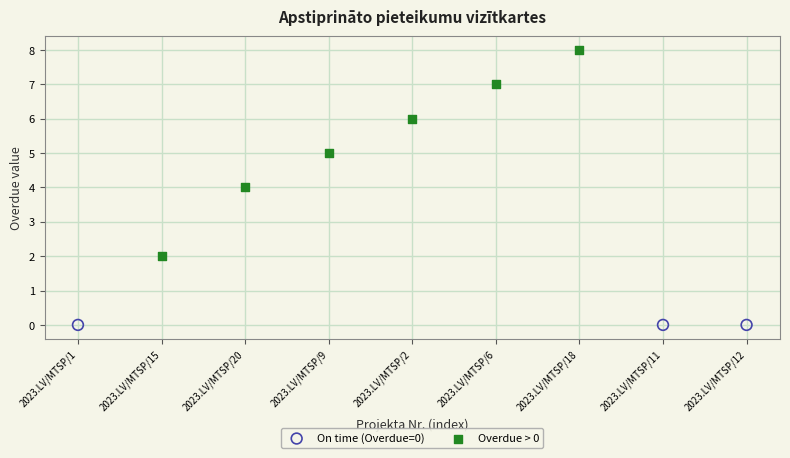

Which series reaches the maximum Y coordinate?

Overdue > 0